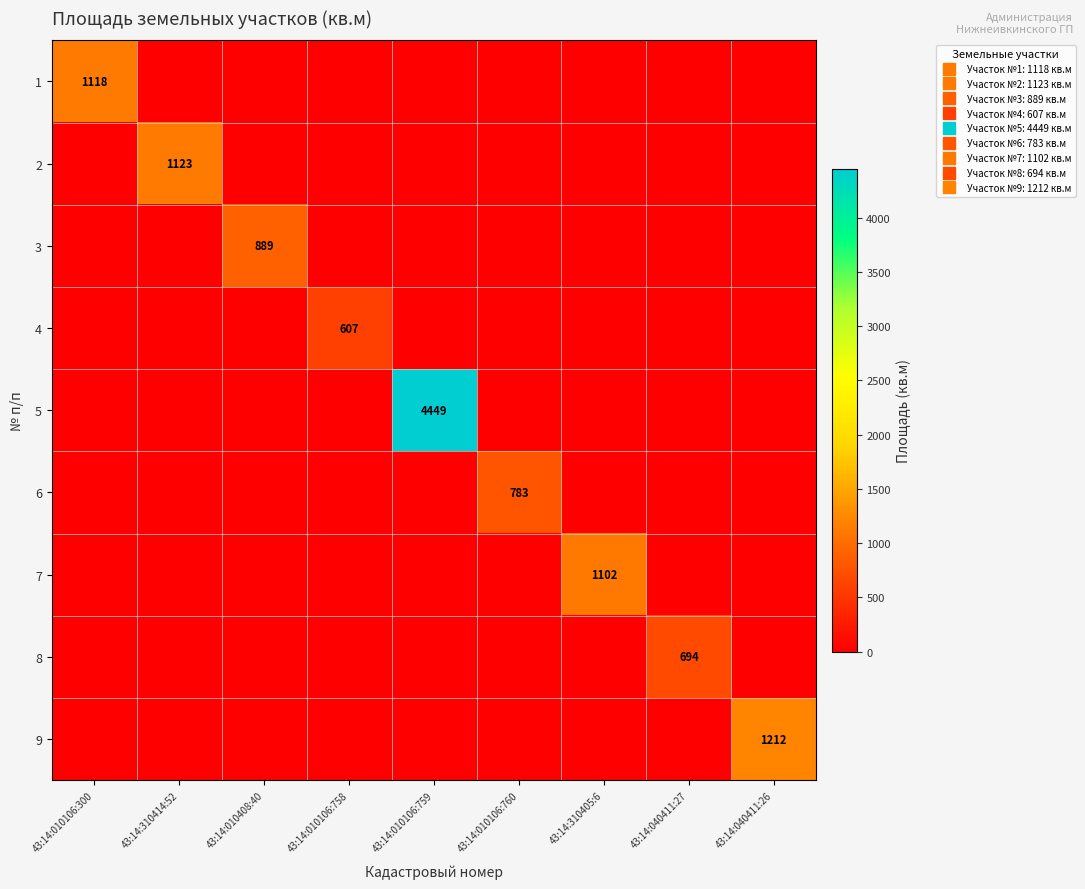

What is the difference between the maximum and second lowest values in the 9 series?

1212